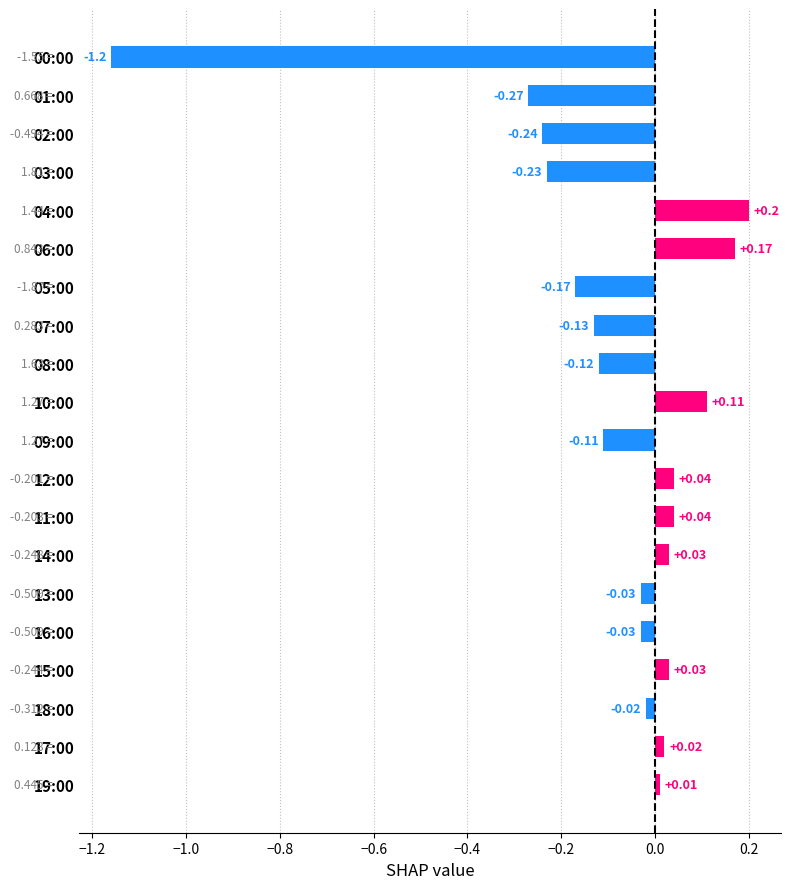

Which category has the lowest value across all series?

00:00